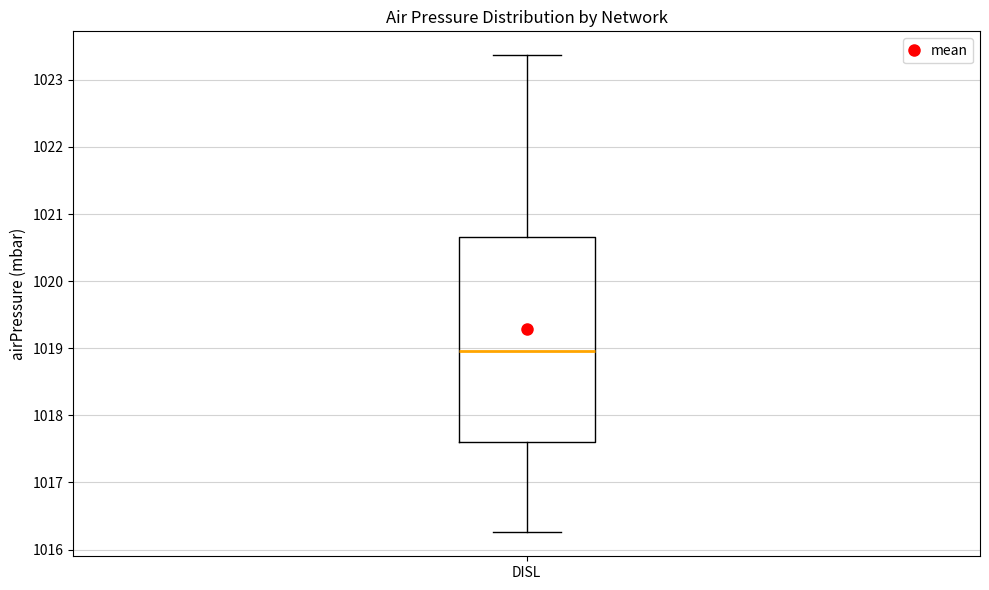

Read this box plot against the y-axis: the position of the median line, the range covered by the box, and the ends of both whiskers. The values are not printed on the chart, so give them approximately, as read against the axis.

median 1019.0, box 1017.6 to 1020.7, whiskers 1016.3 to 1023.4